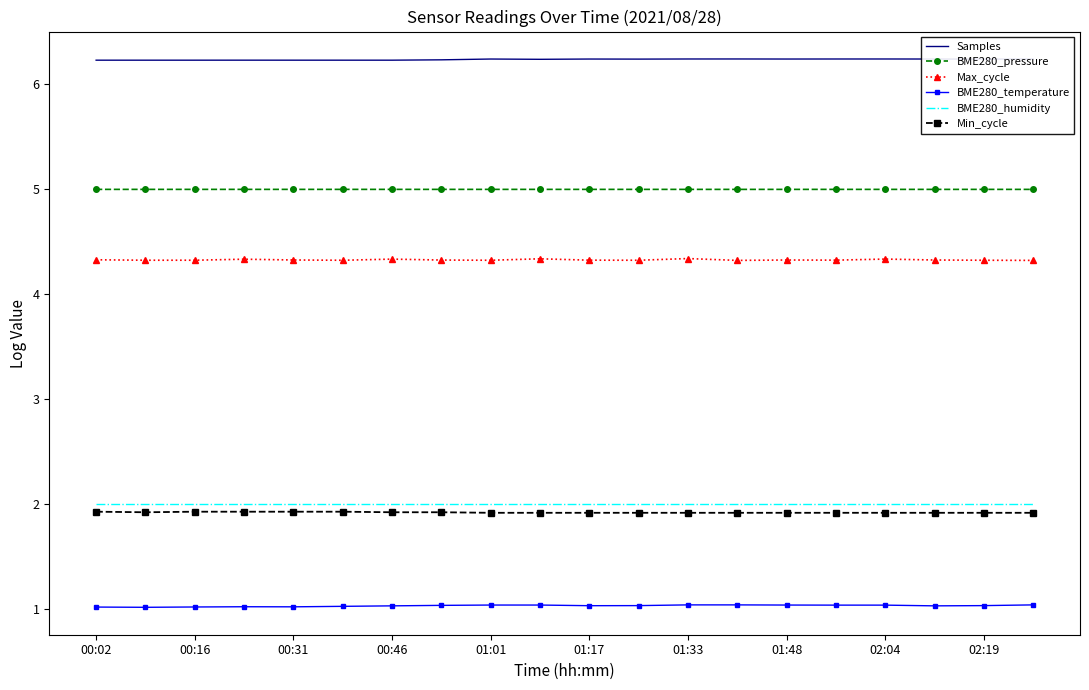

What is the lowest value of the BME280_pressure series?

5.0